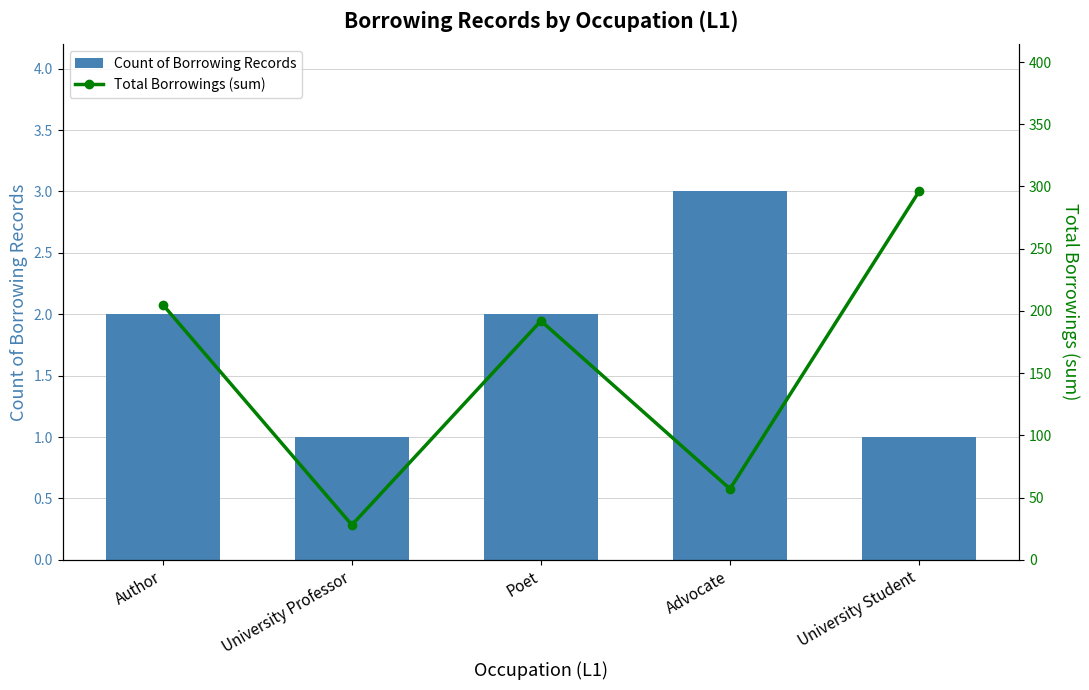

How many groups of bars are there?

5